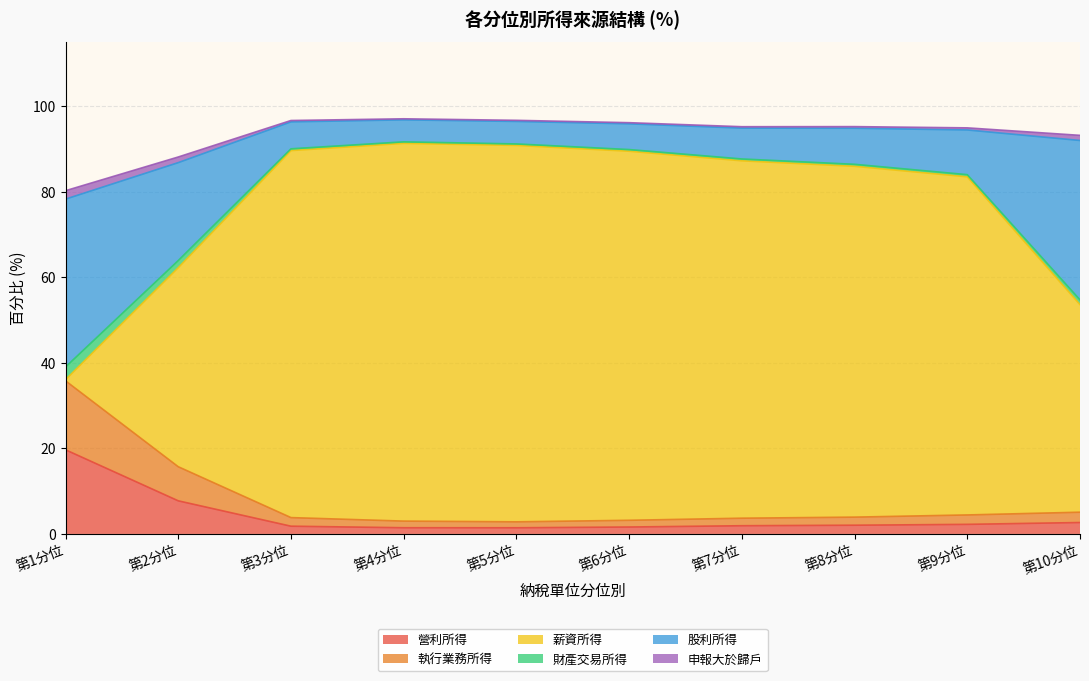

What is the maximum value for 營利所得?

19.7